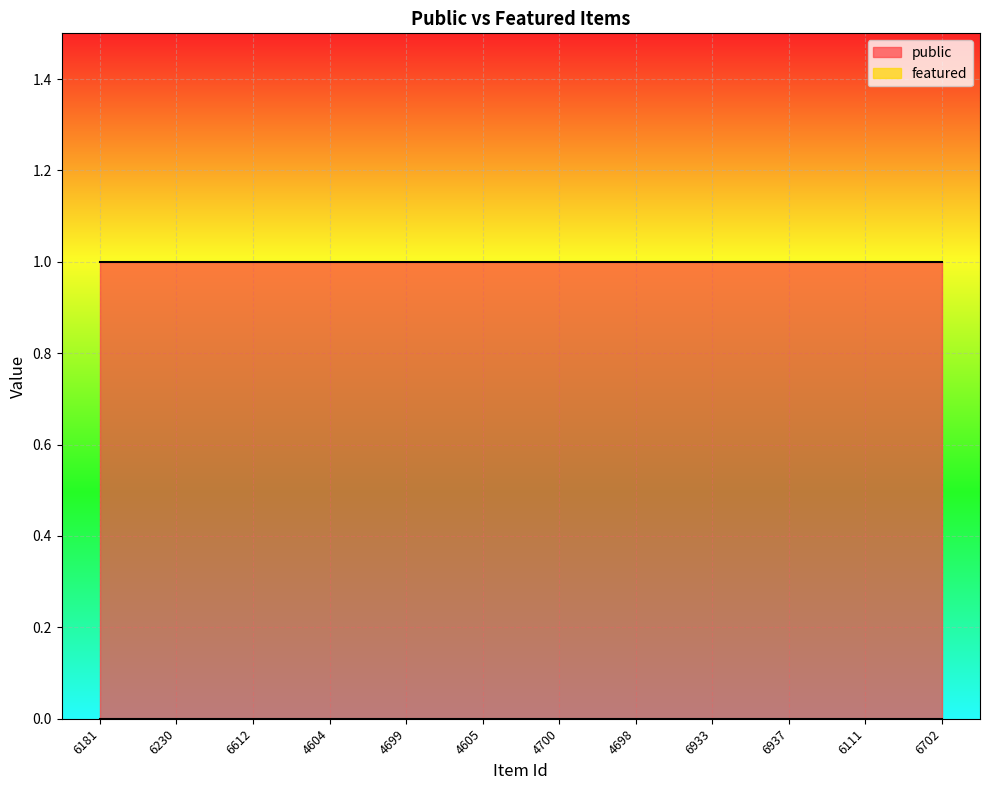

Between 6181 and 6111, which series saw the biggest shift?

public